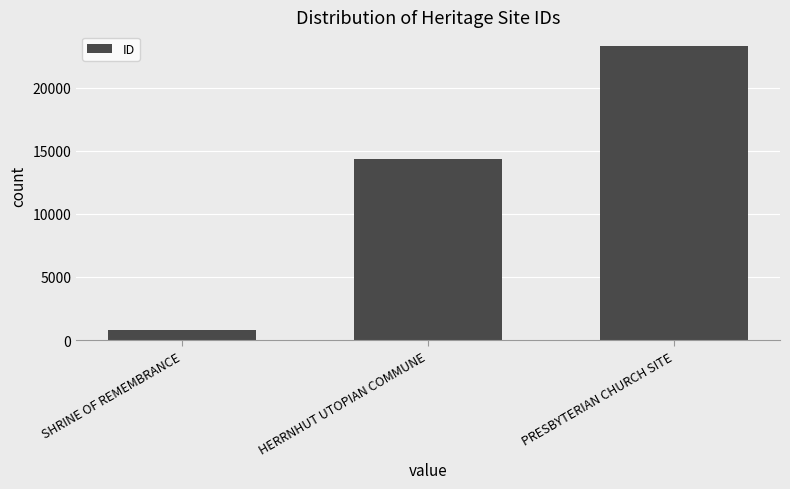

What is the smallest value displayed?

806